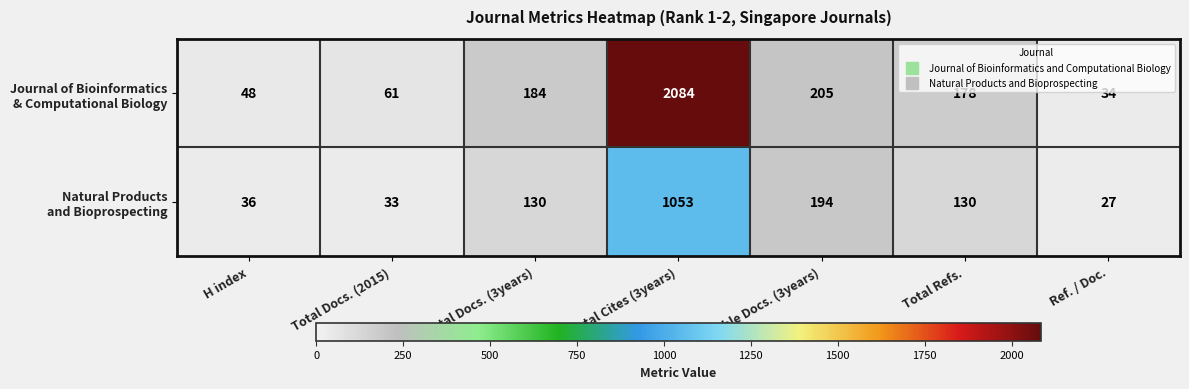

At which category is the sum across all series the highest?

Total Cites (3years)